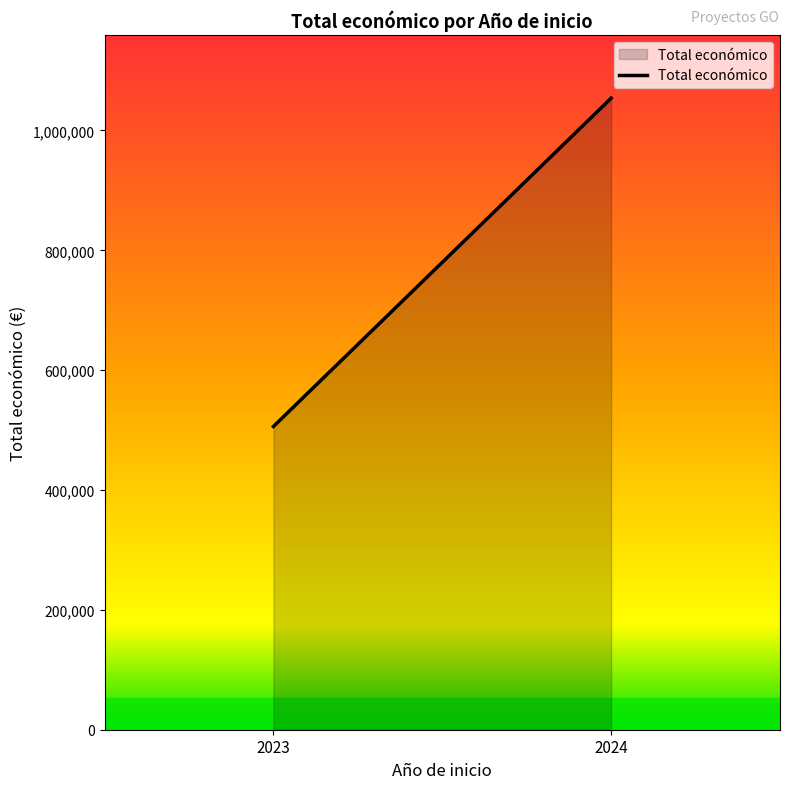

Which label corresponds to the smallest value in the chart?

2023